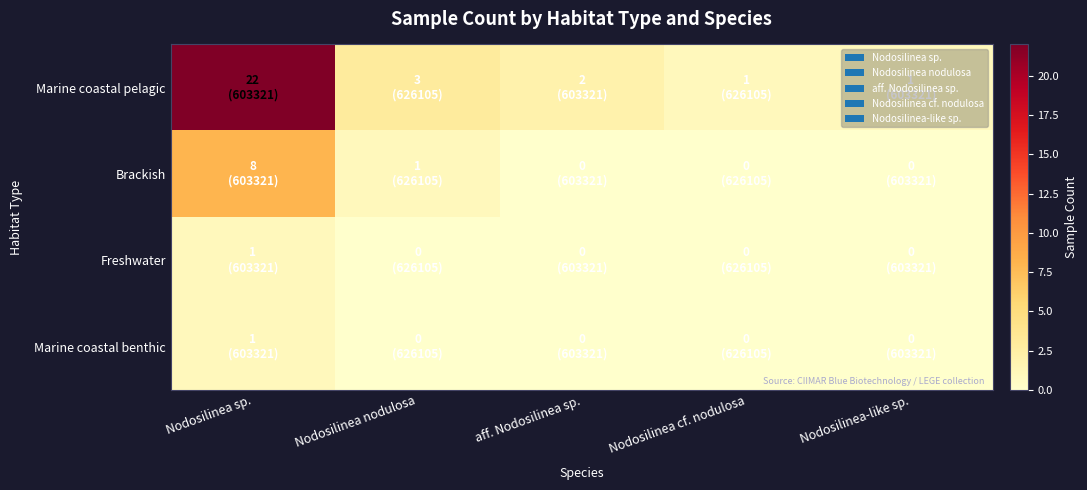

Reading right to left, list all the values displayed in this chart.

Marine coastal pelagic: Nodosilinea-like sp.=1	Nodosilinea cf. nodulosa=1	aff. Nodosilinea sp.=2	Nodosilinea nodulosa=3	Nodosilinea sp.=22
Brackish: Nodosilinea-like sp.=0	Nodosilinea cf. nodulosa=0	aff. Nodosilinea sp.=0	Nodosilinea nodulosa=1	Nodosilinea sp.=8
Freshwater: Nodosilinea-like sp.=0	Nodosilinea cf. nodulosa=0	aff. Nodosilinea sp.=0	Nodosilinea nodulosa=0	Nodosilinea sp.=1
Marine coastal benthic: Nodosilinea-like sp.=0	Nodosilinea cf. nodulosa=0	aff. Nodosilinea sp.=0	Nodosilinea nodulosa=0	Nodosilinea sp.=1